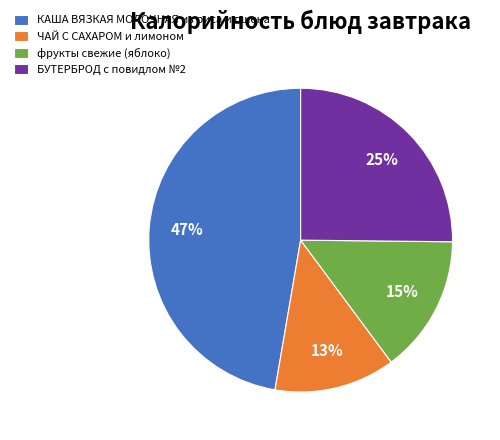

Is it true that ЧАЙ С САХАРОМ и лимоном is 13% of the pie?

True